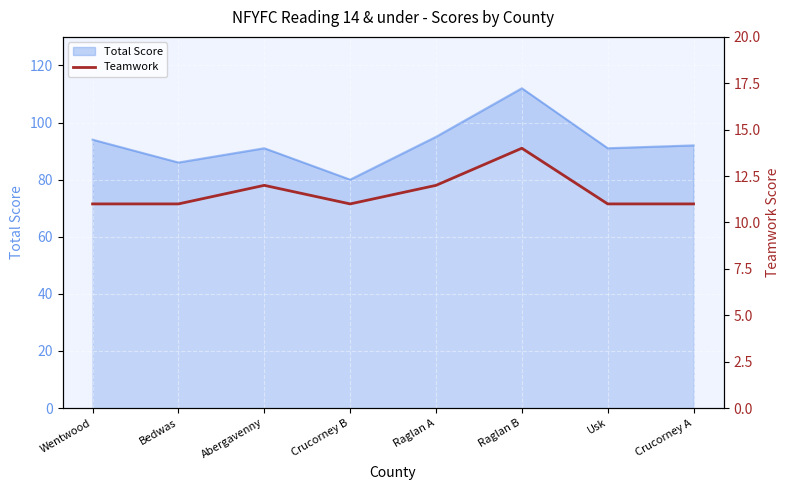

At which category does the chart reach its minimum across all series?

Wentwood